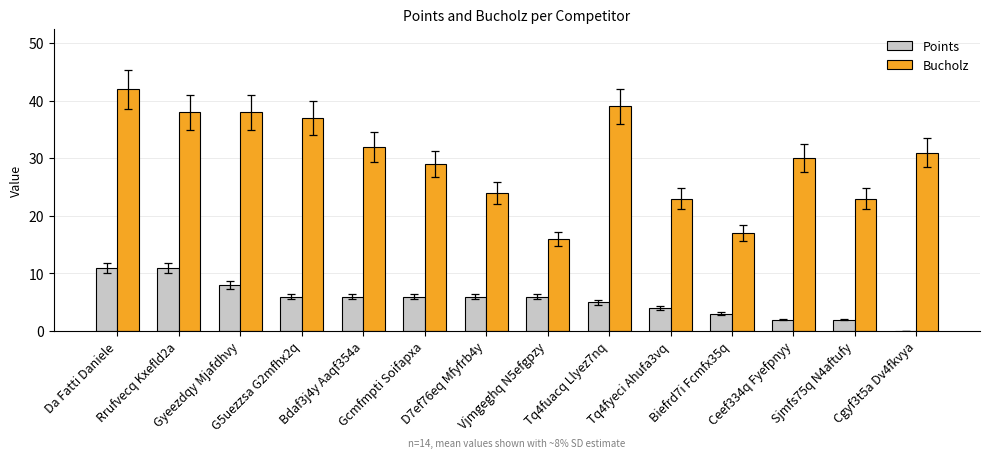

What are all the series names shown in the legend?

Points, Bucholz